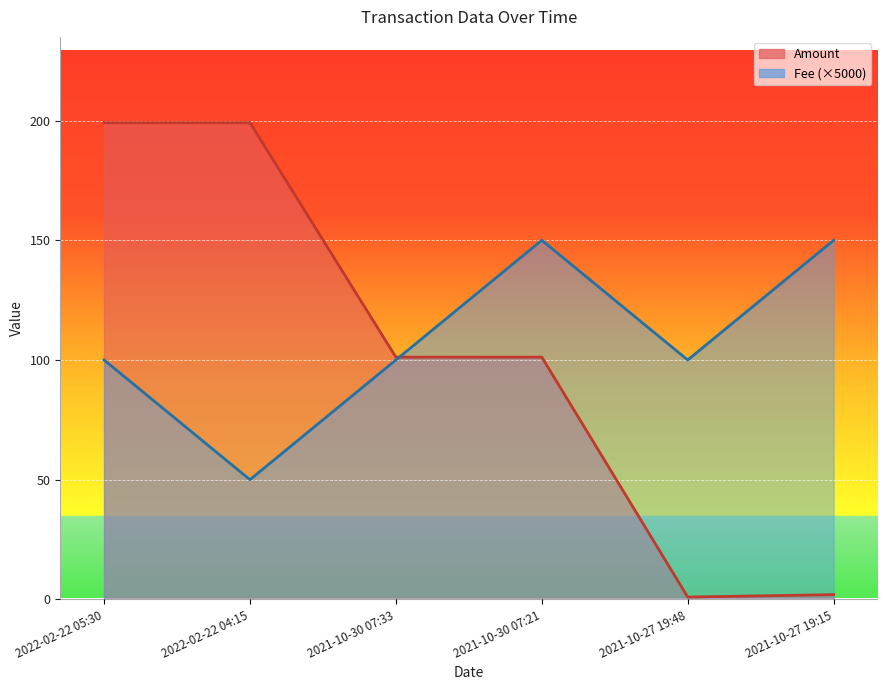

At which category is the sum across all series the highest?

2022-02-22 05:30